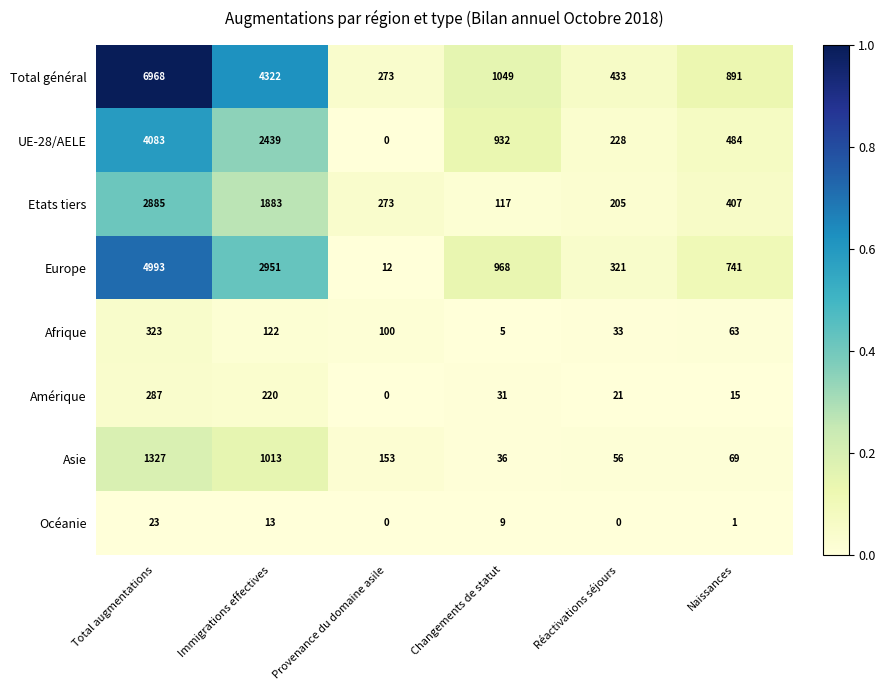

The Europe series shows 321 at Réactivations séjours. True or false?

True